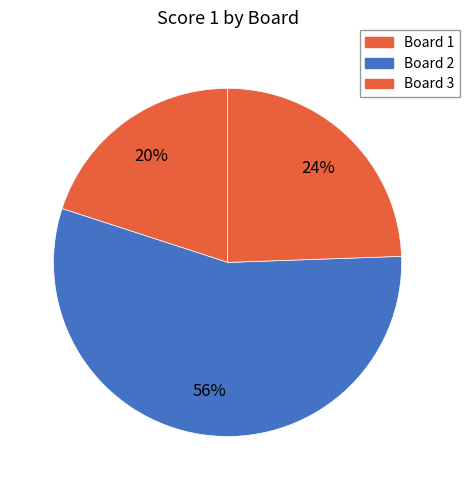

Count the number of slices in the pie.

3